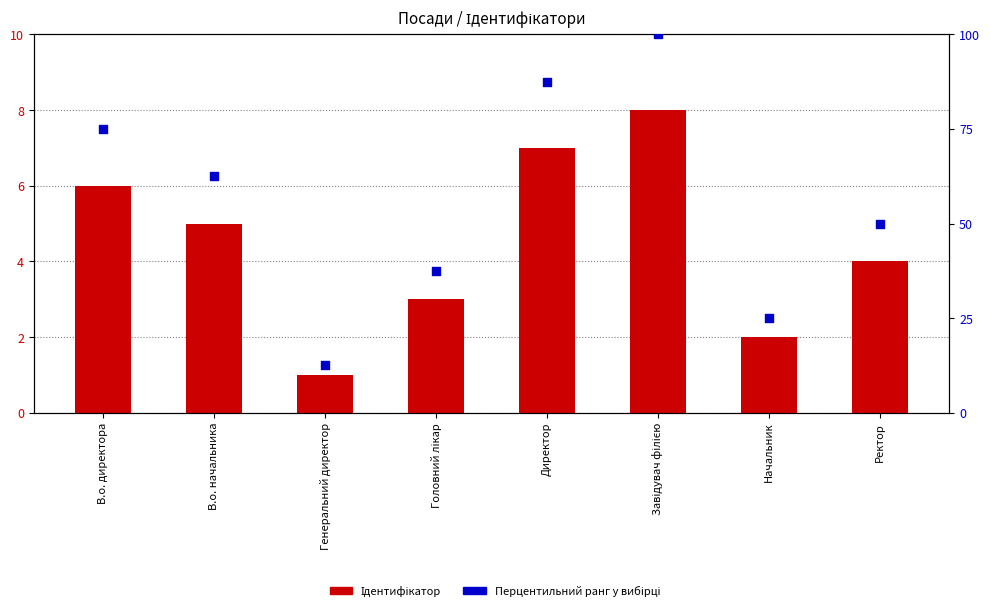

Is the value of Перцентильний ранг у вибірці at Начальник greater than the value of Ідентифікатор at Головний лікар?

Yes